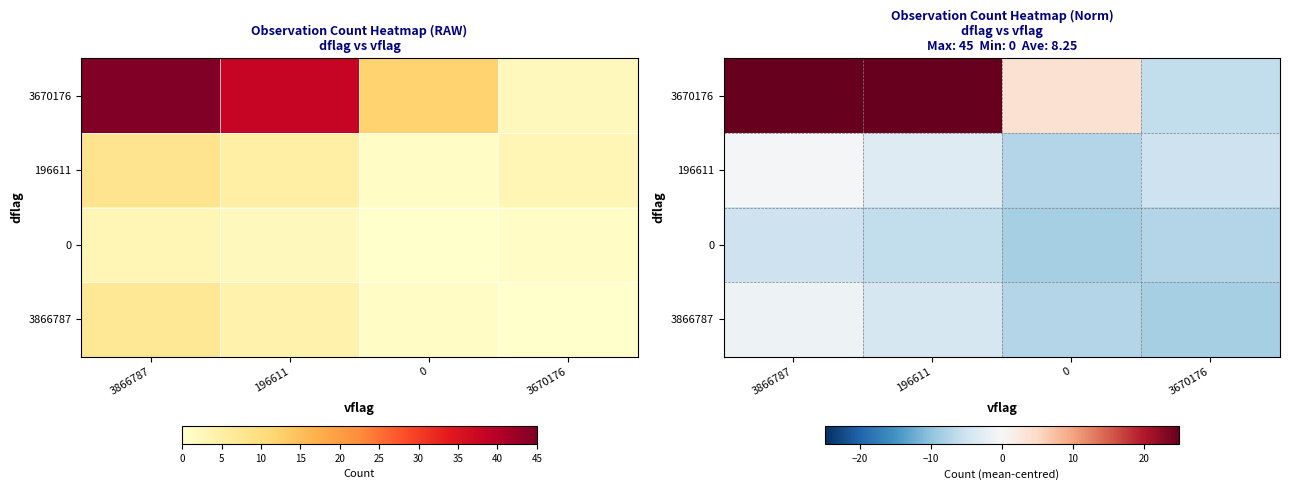

What is the difference between the 3670176 values at 196611 and 3866787?

7.0